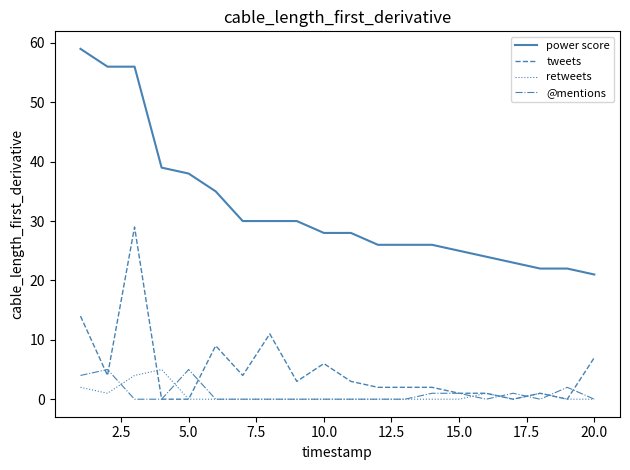

What is the lowest value of the power score series?

21